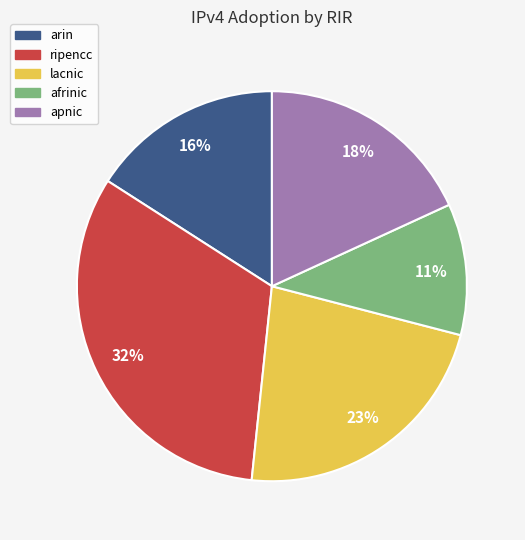

To the nearest percent, what is the average slice percentage?

20%